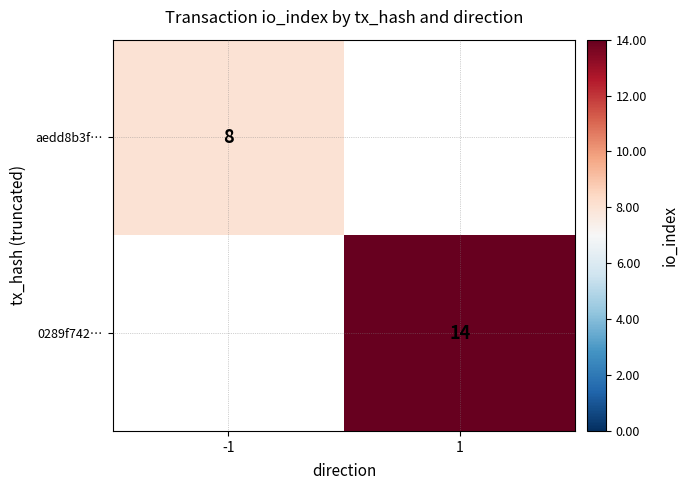

True or false: aedd8b3f… has a value of 8 at -1.

True